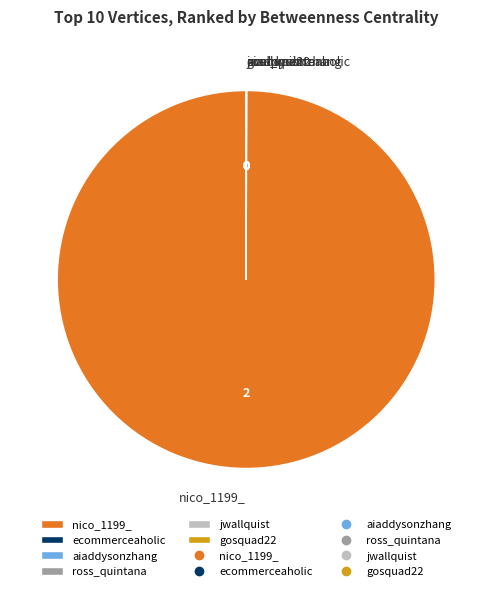

Does any single category account for the majority?

Yes